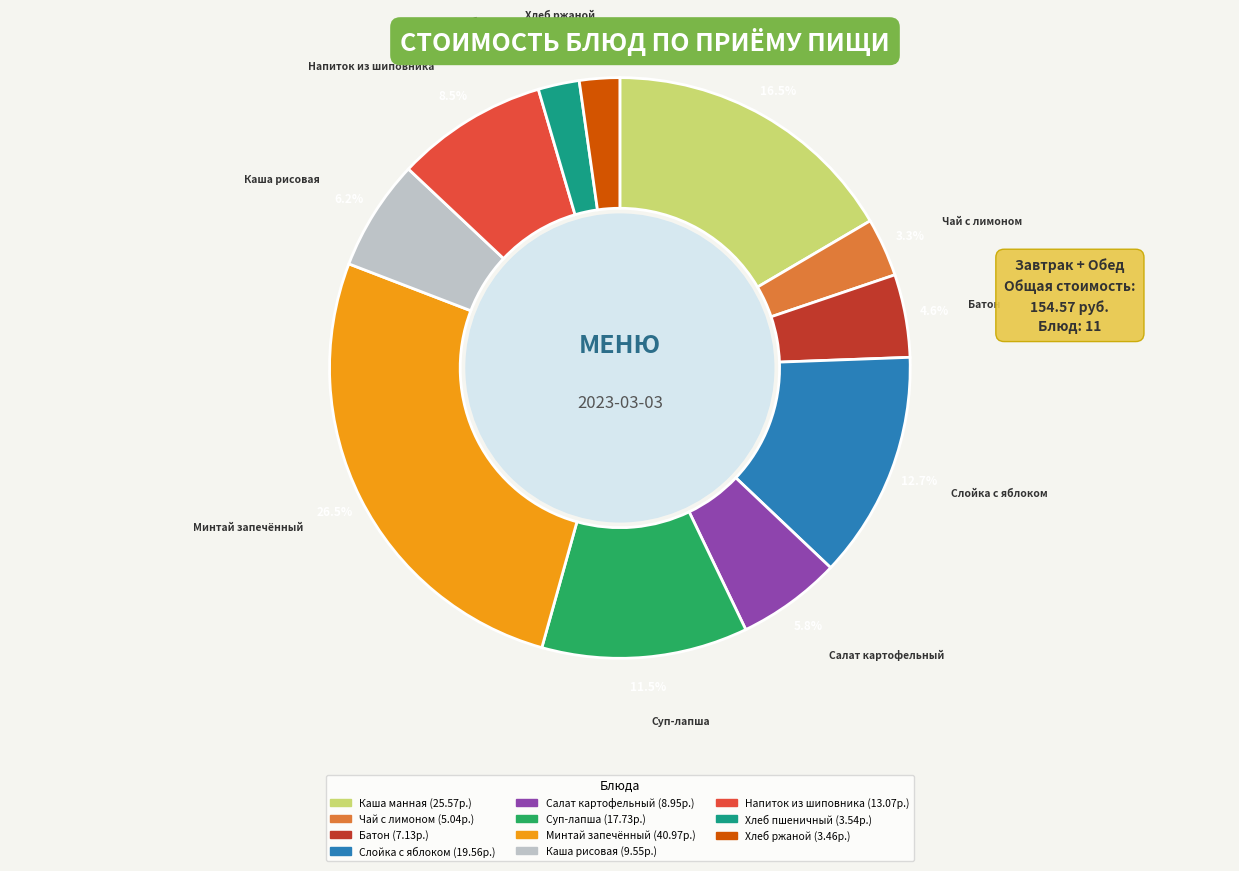

Is there any slice that represents more than half of the pie?

No